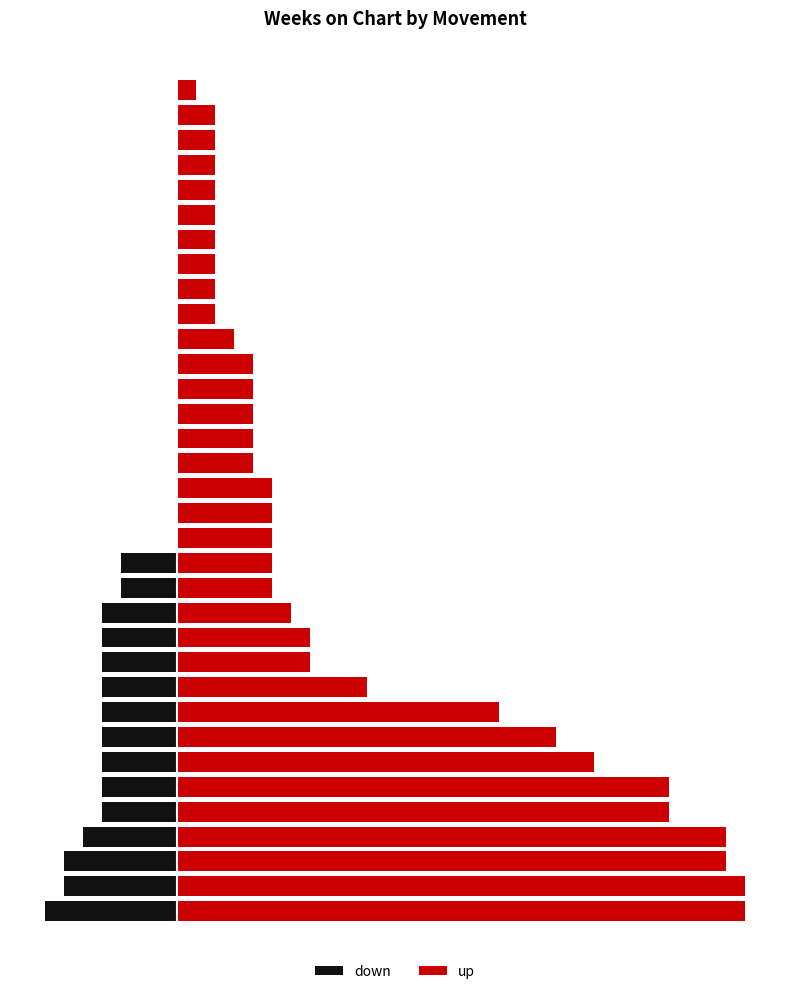

True or false: up has a value of 38 at 2.

False